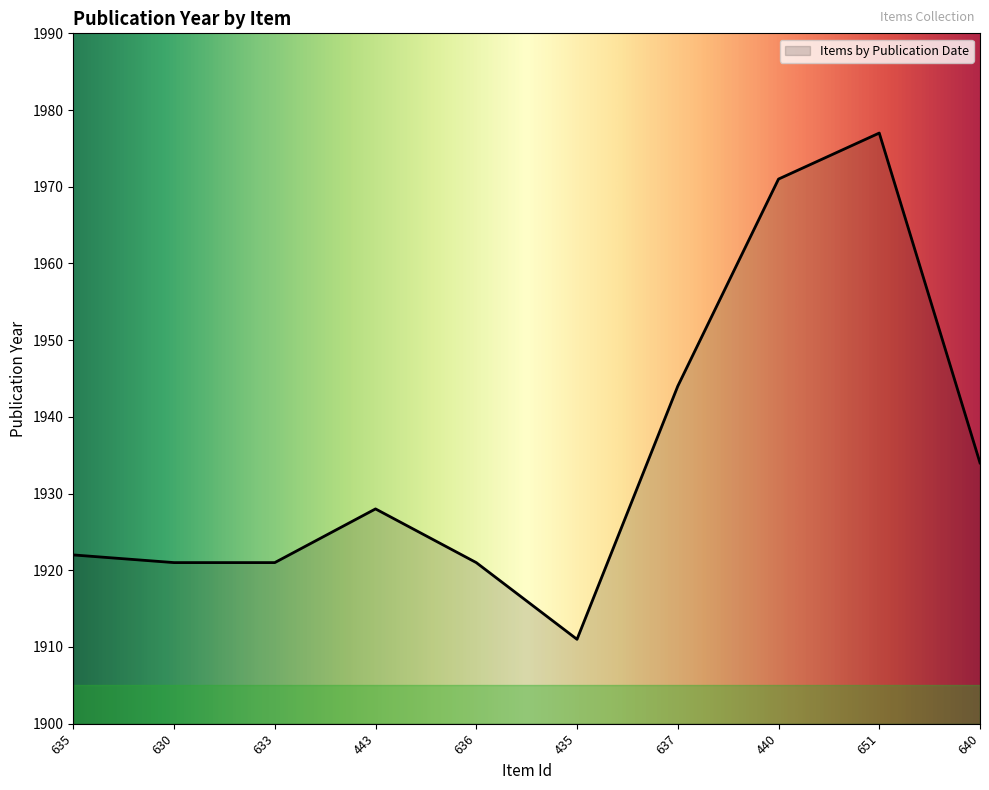

What is the difference between the maximum and second lowest values?

56